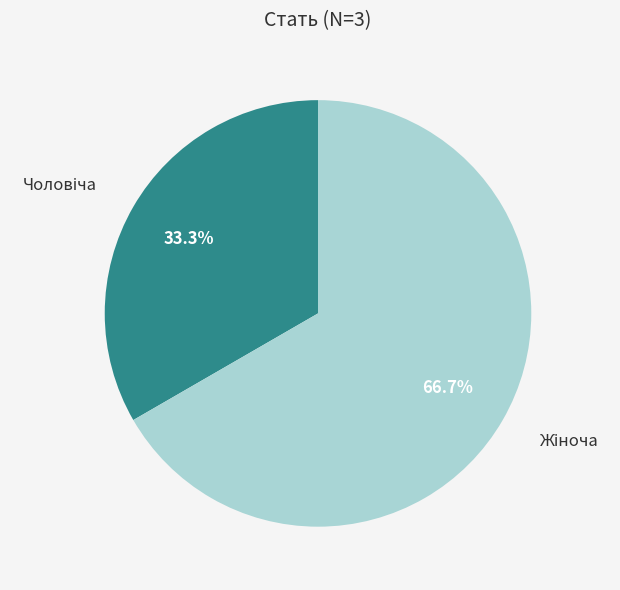

Is there any slice that represents more than half of the pie?

Yes